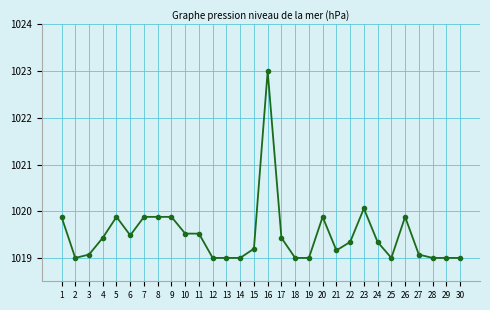

Approximately how many times larger is the value at 30 compared to 21?

1.0